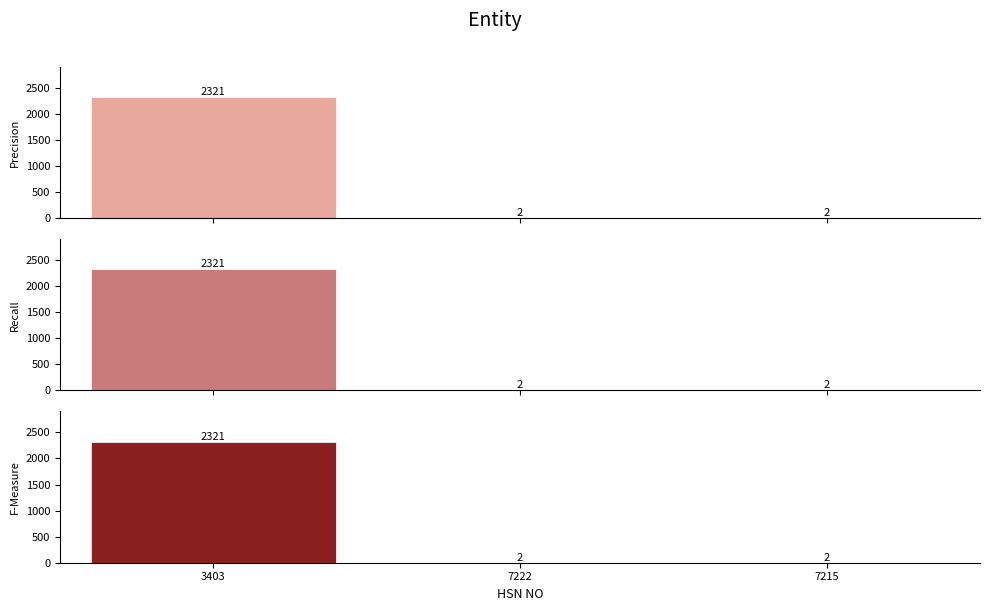

Reading left to right, list all the values displayed in this chart.

Precision: 2321	2	2
Recall: 2321	2	2
F-Measure: 2321	2	2